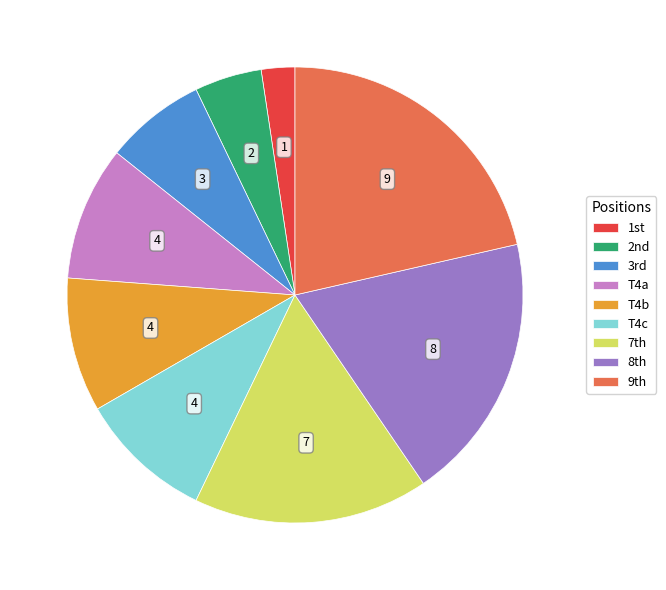

How many segments does this pie chart have?

9